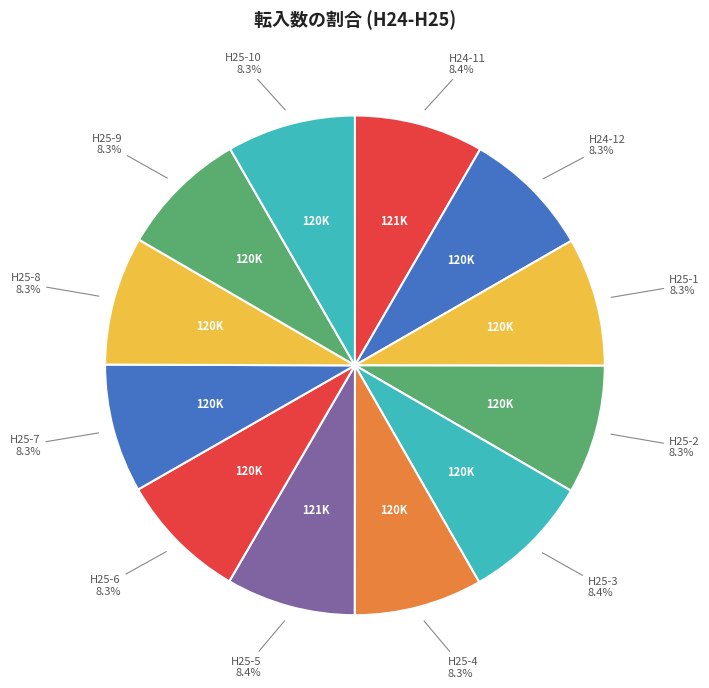

What is the smallest slice in the pie chart?

H25-9